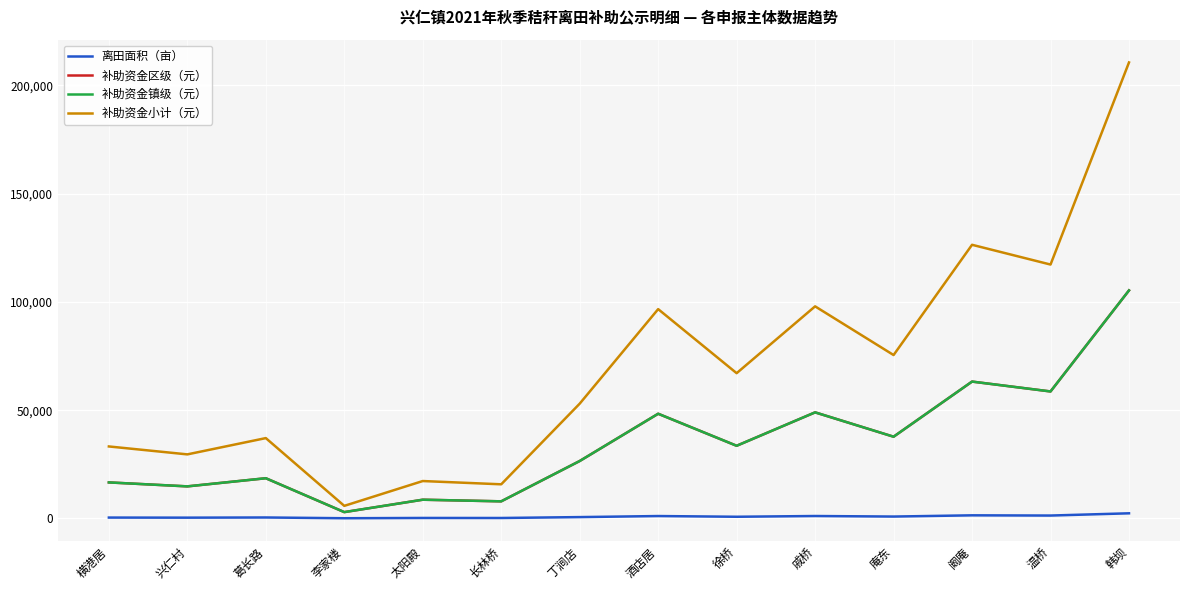

List the series in order of their peak value, lowest first.

离田面积（亩）, 补助资金区级（元）, 补助资金镇级（元）, 补助资金小计（元）